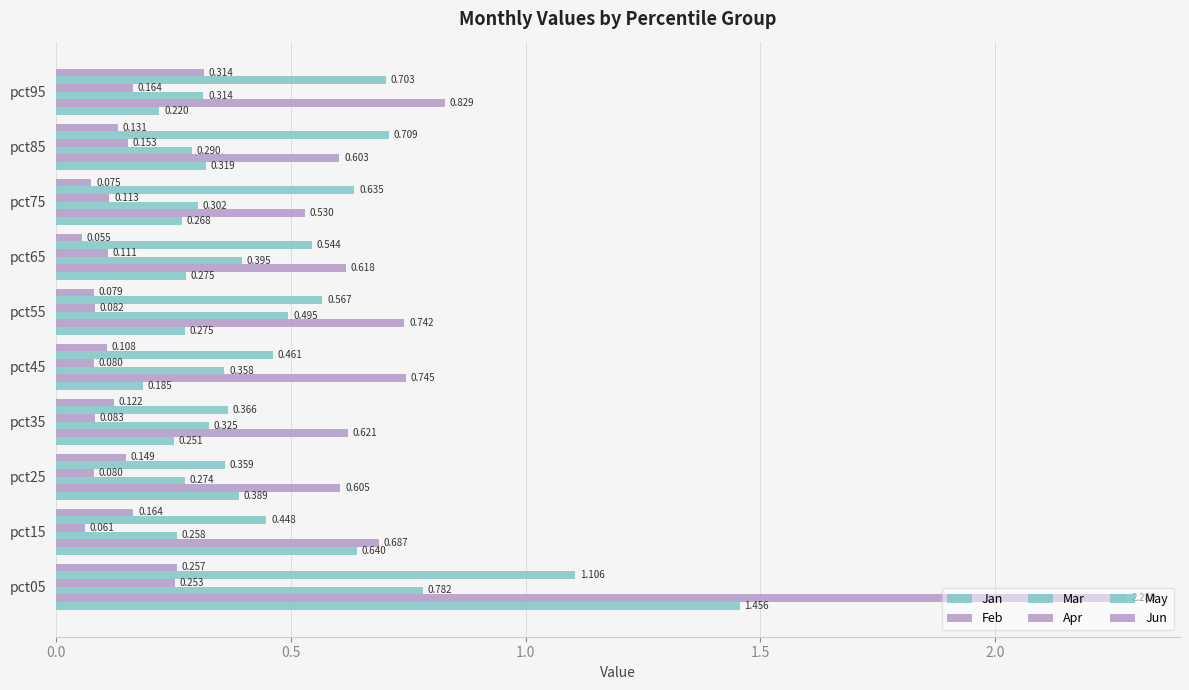

How many categories are shown in the chart?

10